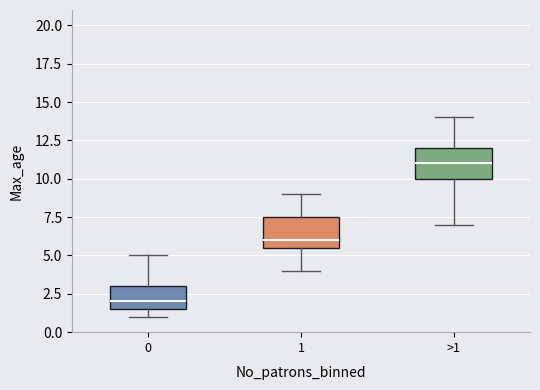

Reading left to right, transcribe this box plot: for each box, give where its median line is, the range the box spans, and where its two whiskers end, as read against the y-axis. The values are not printed on the chart, so give them approximately, as read against the axis.

0: median 2.0, box 1.5 to 3.0, whiskers 1.0 to 5.0
1: median 6.0, box 5.5 to 7.5, whiskers 4.0 to 9.0
>1: median 11.0, box 10.0 to 12.0, whiskers 7.0 to 14.0